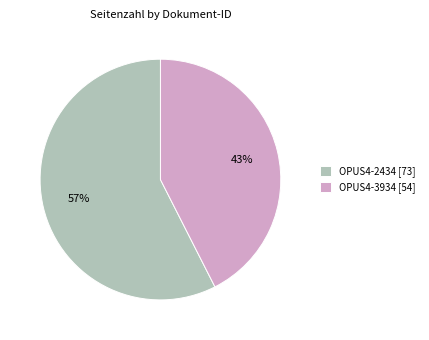

To the nearest percent, what portion does OPUS4-2434 represent?

57%